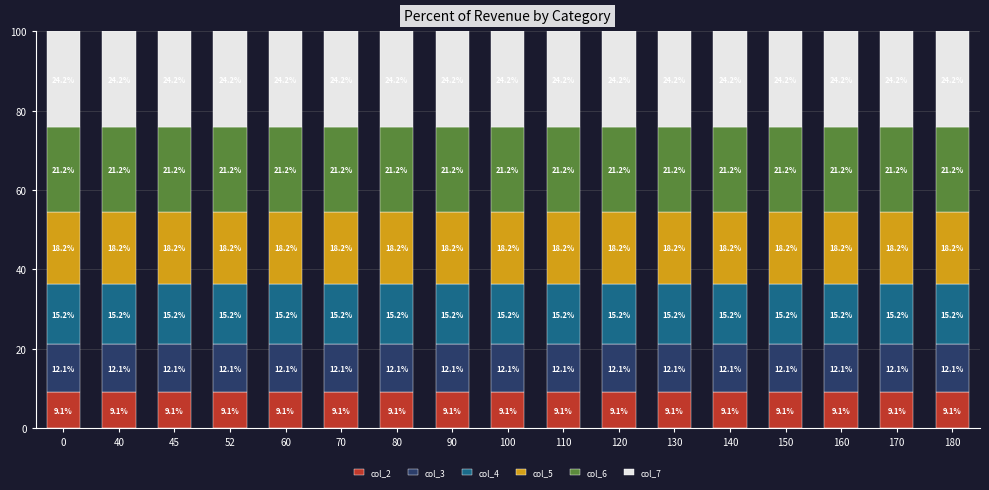

What is the total value across all series at 180?

100.0